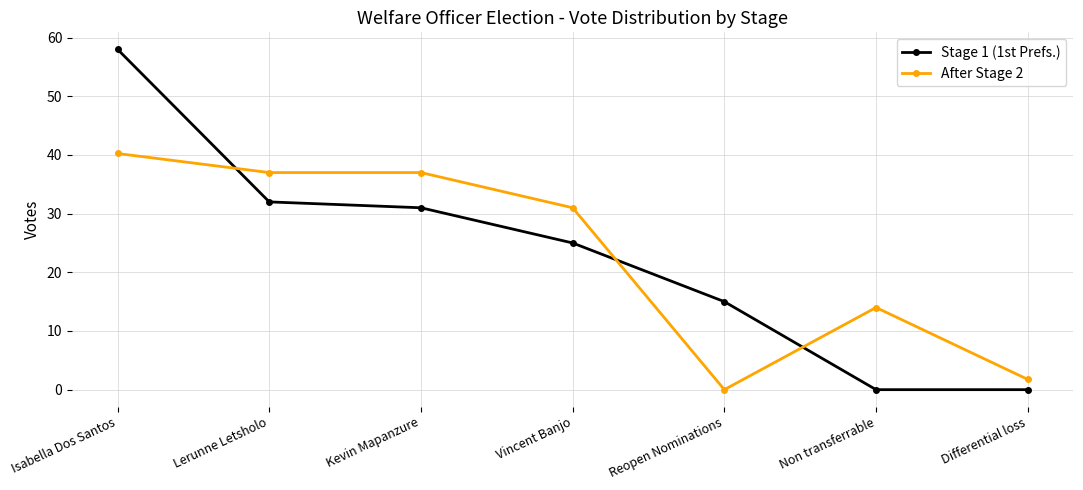

Rank the series by their maximum value, from lowest to highest.

After Stage 2, Stage 1 (1st Prefs.)